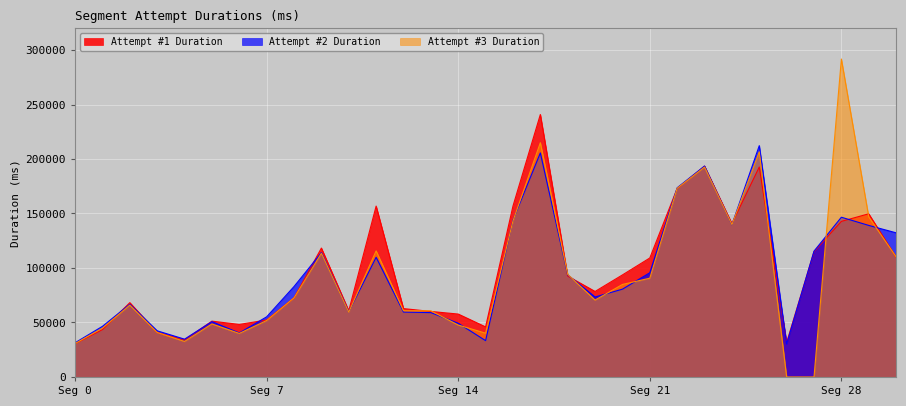

Rank the series by their maximum value, from highest to lowest.

Attempt #3 Duration, Attempt #1 Duration, Attempt #2 Duration